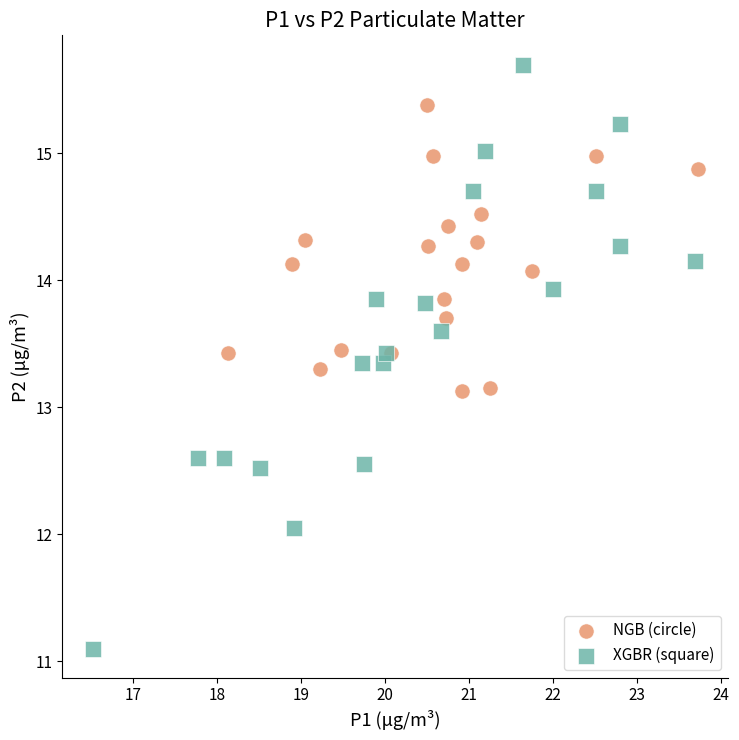

Which series reaches the minimum Y coordinate?

XGBR (square)